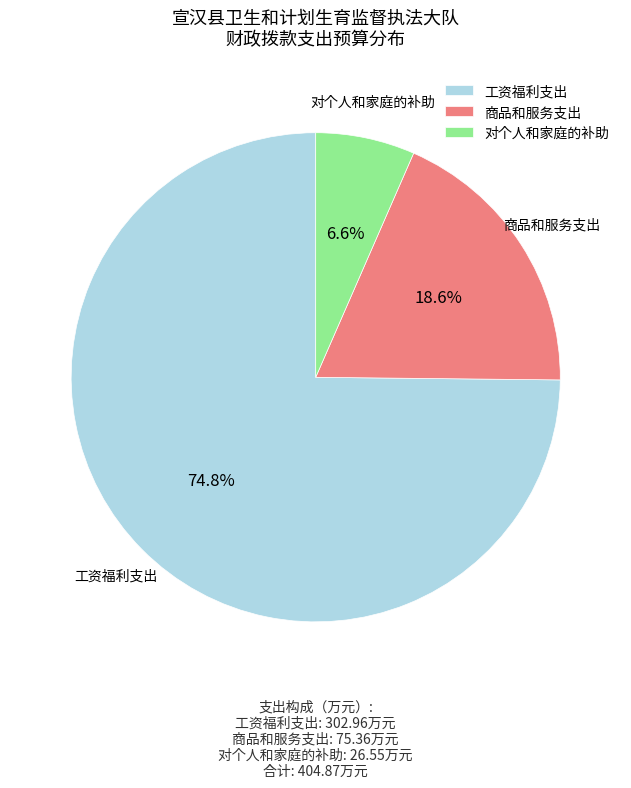

Is it true that 商品和服务支出 is 19% of the pie?

True